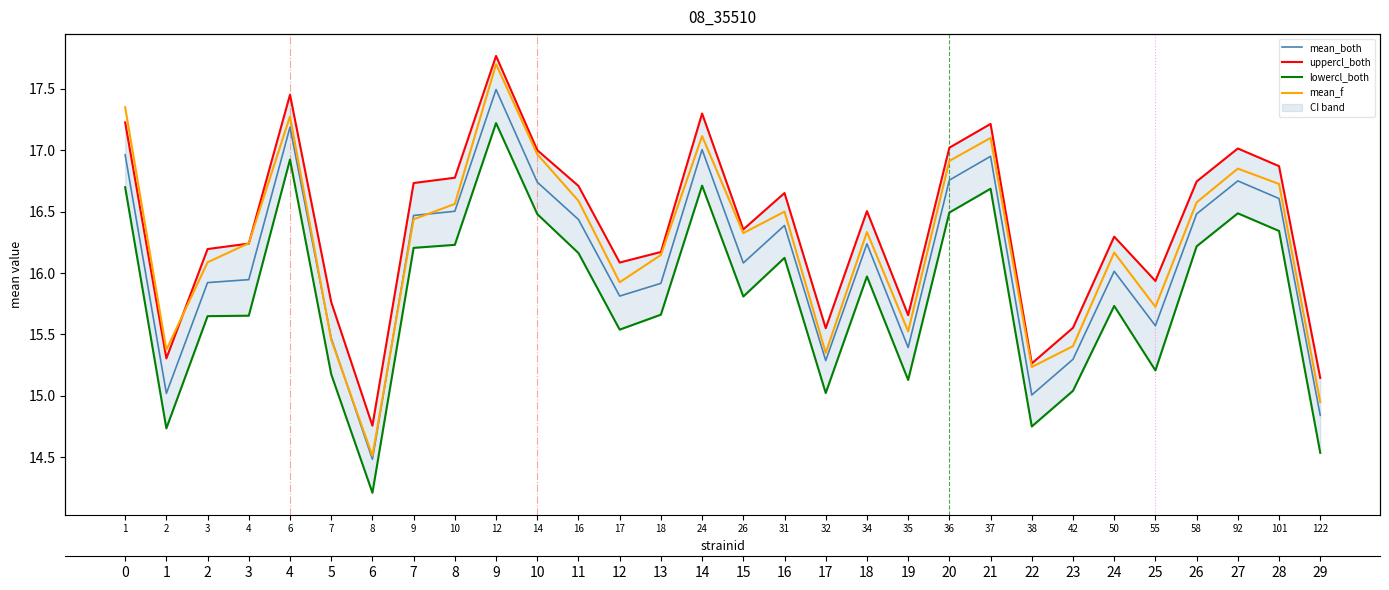

Reading left to right, extract all data points from this chart.

mean_both: 1=17.0	2=15.0	3=15.9	4=15.9	6=17.2	7=15.5	8=14.5	9=16.5	10=16.5	12=17.5	14=16.7	16=16.4	17=15.8	18=15.9	24=17.0	26=16.1	31=16.4	32=15.3	34=16.2	35=15.4	36=16.8	37=16.9	38=15.0	42=15.3	50=16.0	55=15.6	58=16.5	92=16.8	101=16.6	122=14.8
uppercl_both: 1=17.2	2=15.3	3=16.2	4=16.2	6=17.5	7=15.8	8=14.8	9=16.7	10=16.8	12=17.8	14=17.0	16=16.7	17=16.1	18=16.2	24=17.3	26=16.4	31=16.7	32=15.6	34=16.5	35=15.7	36=17.0	37=17.2	38=15.3	42=15.6	50=16.3	55=15.9	58=16.7	92=17.0	101=16.9	122=15.1
lowercl_both: 1=16.7	2=14.7	3=15.6	4=15.7	6=16.9	7=15.2	8=14.2	9=16.2	10=16.2	12=17.2	14=16.5	16=16.2	17=15.5	18=15.7	24=16.7	26=15.8	31=16.1	32=15.0	34=16.0	35=15.1	36=16.5	37=16.7	38=14.8	42=15.0	50=15.7	55=15.2	58=16.2	92=16.5	101=16.3	122=14.5
mean_f: 1=17.4	2=15.4	3=16.1	4=16.2	6=17.3	7=15.5	8=14.5	9=16.4	10=16.6	12=17.7	14=17.0	16=16.6	17=15.9	18=16.1	24=17.1	26=16.3	31=16.5	32=15.3	34=16.3	35=15.5	36=16.9	37=17.1	38=15.2	42=15.4	50=16.2	55=15.7	58=16.6	92=16.9	101=16.7	122=14.9